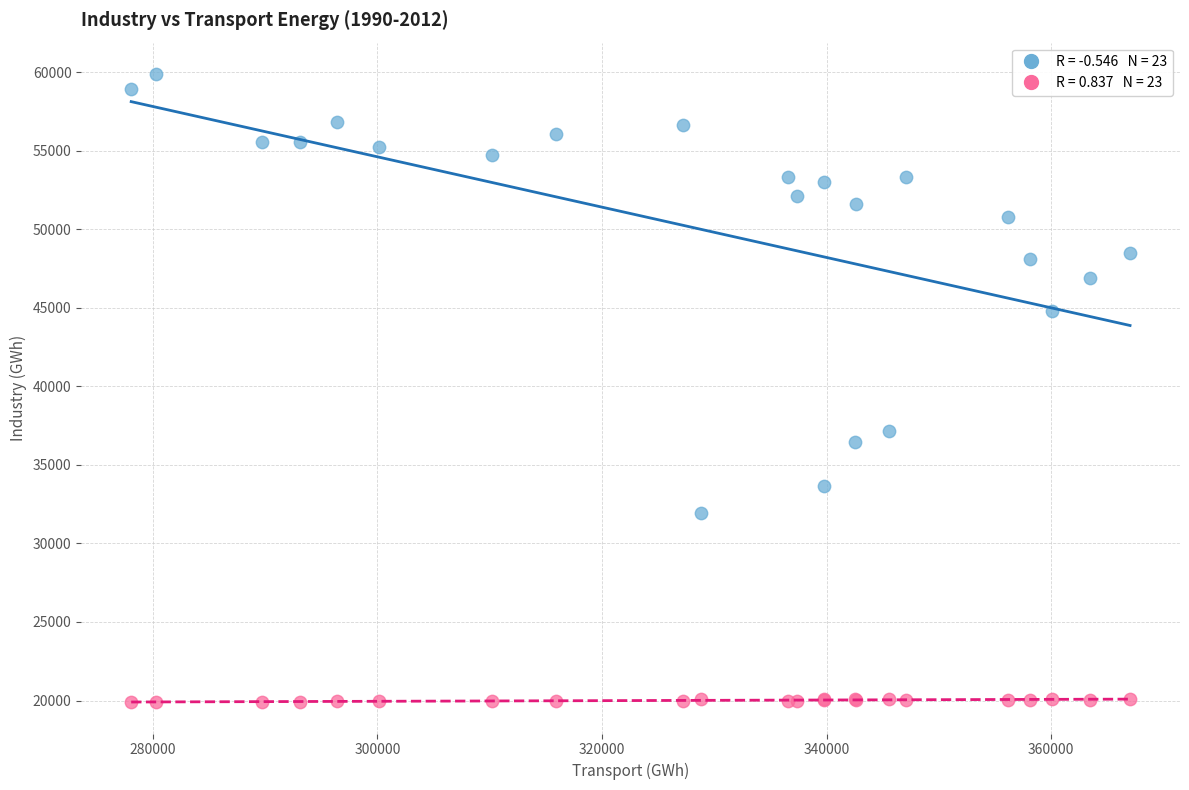

Across all series, what Y value is closest to 39894?

37161.4